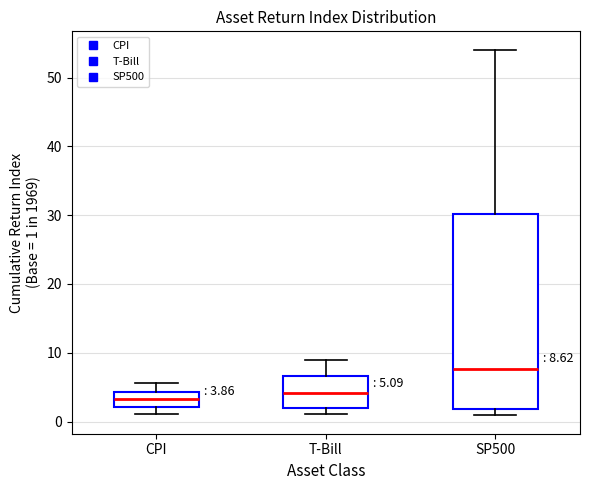

Comparing the boxes themselves (not the whiskers), which one is the tallest?

SP500